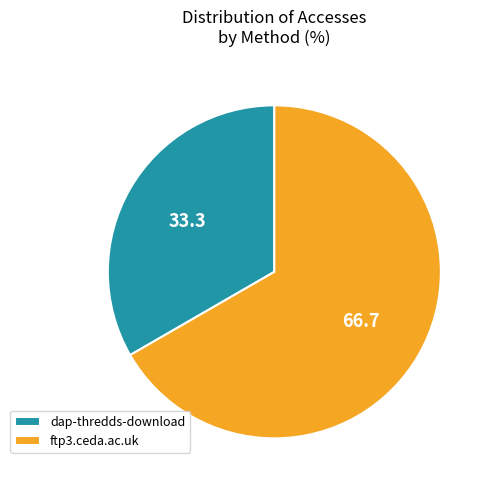

What is the smallest slice in the pie chart?

dap-thredds-download